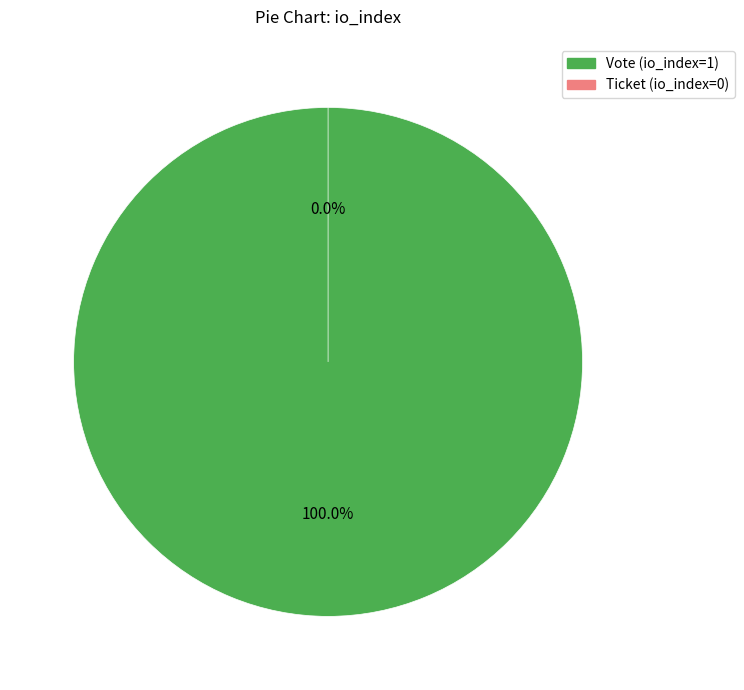

How many segments does this pie chart have?

2